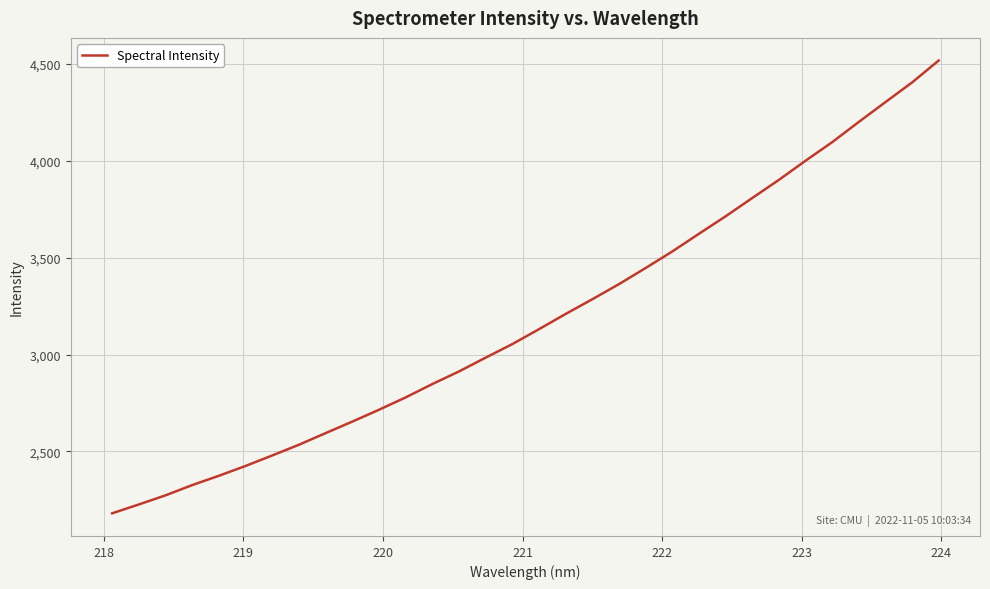

What is the difference between the maximum and minimum values?

2338.4